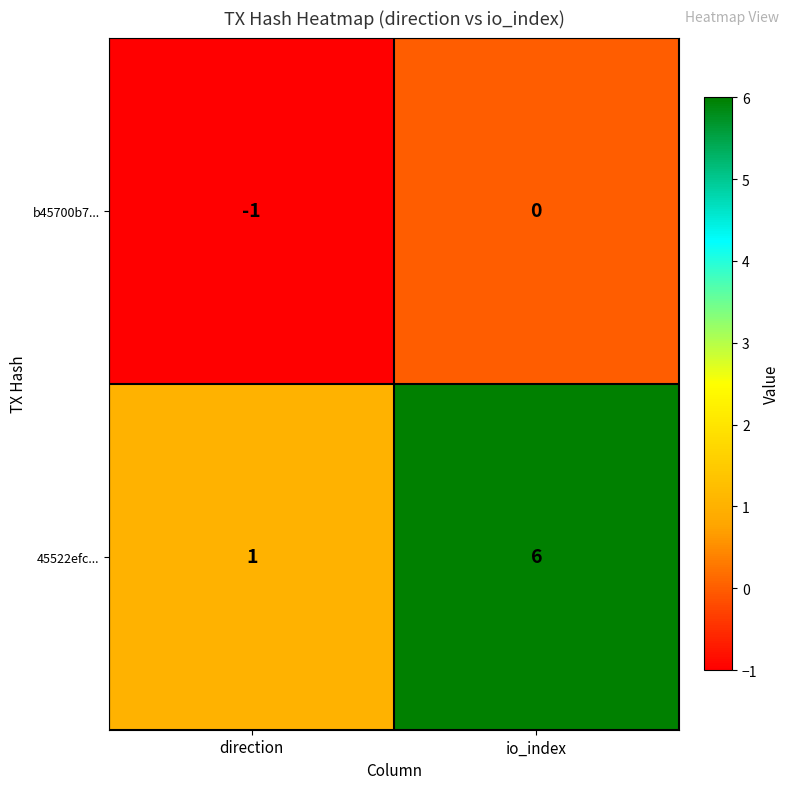

What is the difference between the maximum and minimum values in the 45522efc... series?

5